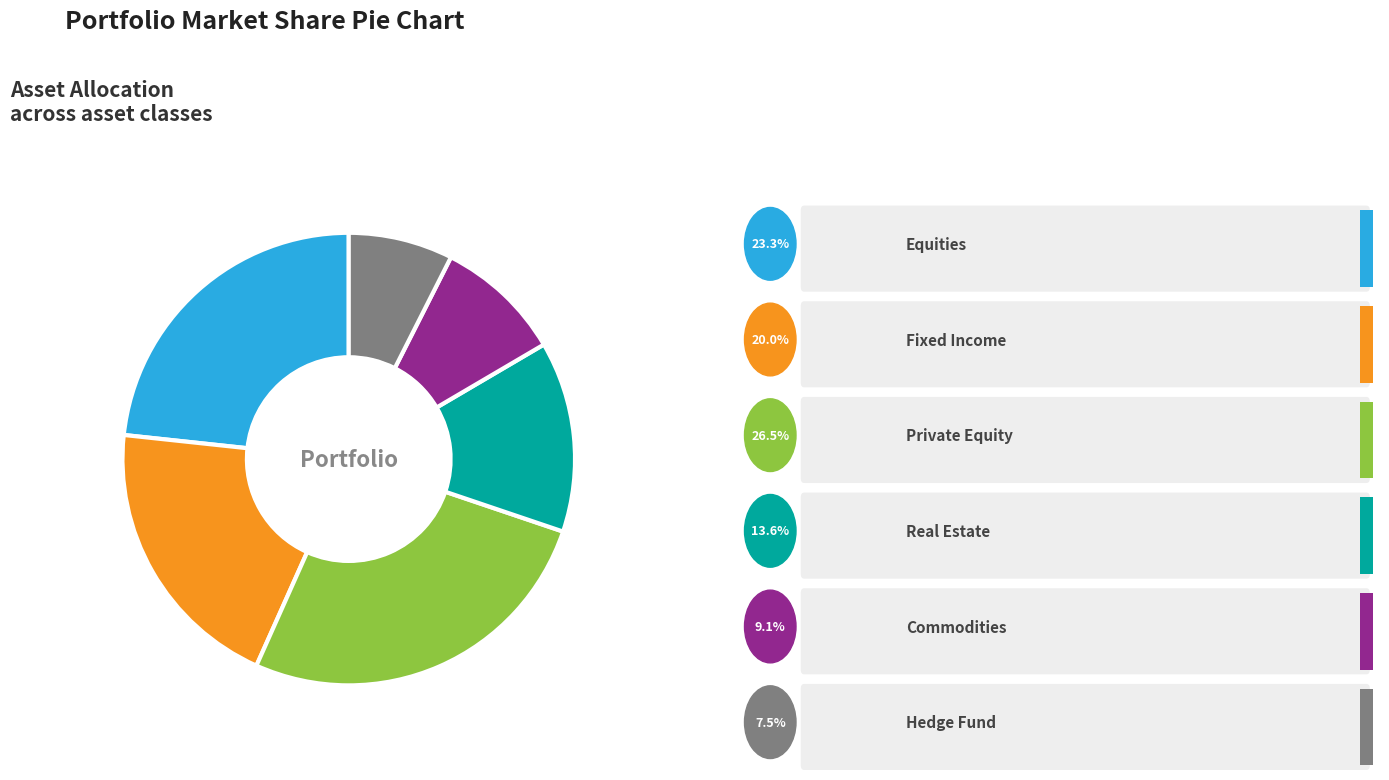

Does any single category account for the majority?

No